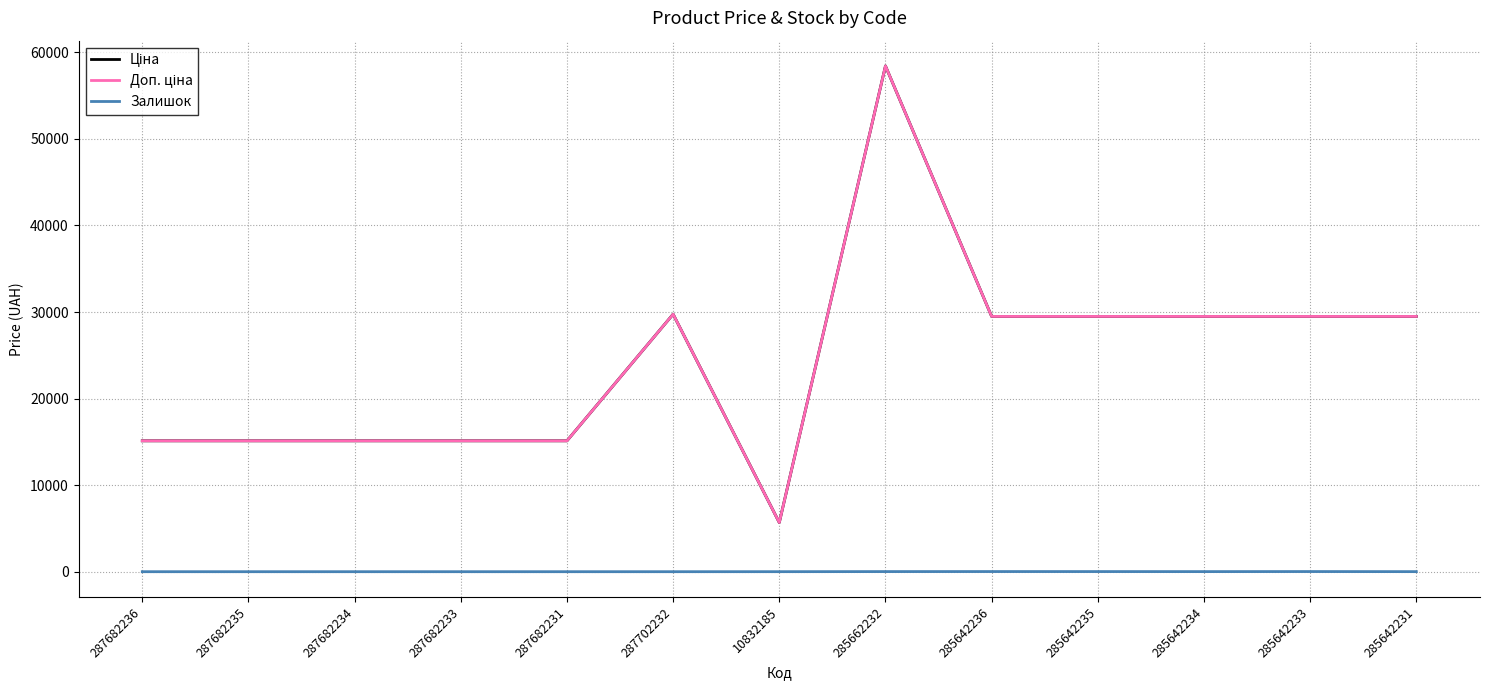

Does the chart have visible grid lines?

Yes